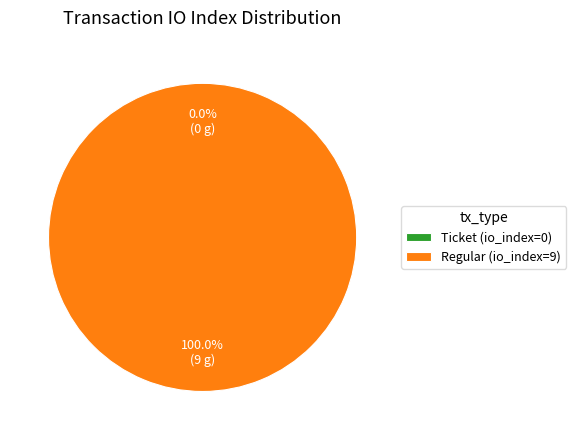

To the nearest percent, what is the difference between the Ticket (io_index=0) and Regular (io_index=9) slice percentages?

100%